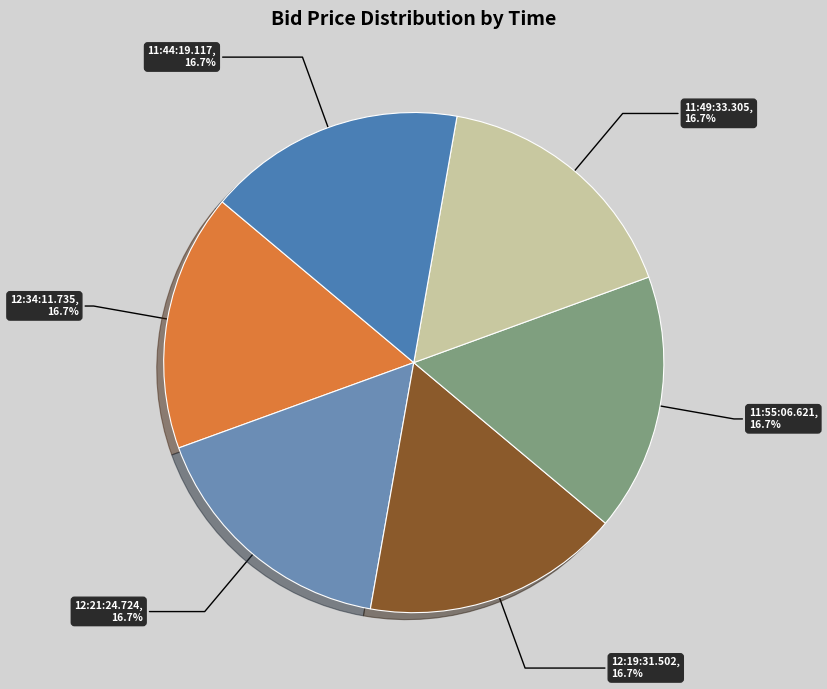

How many segments does this pie chart have?

6